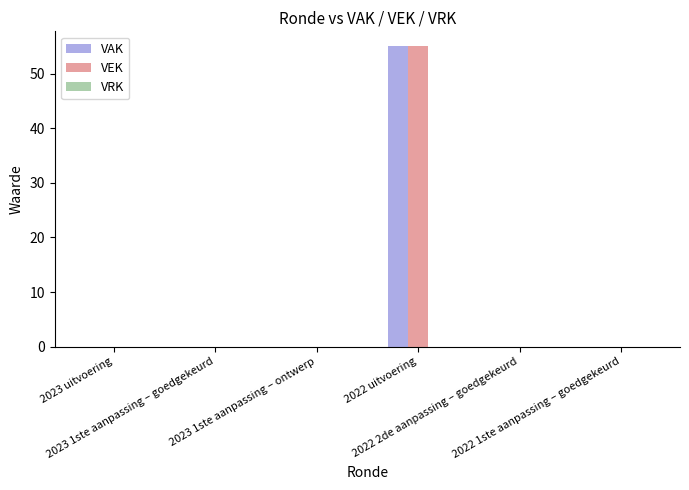

What is the sum of all VEK values?

55